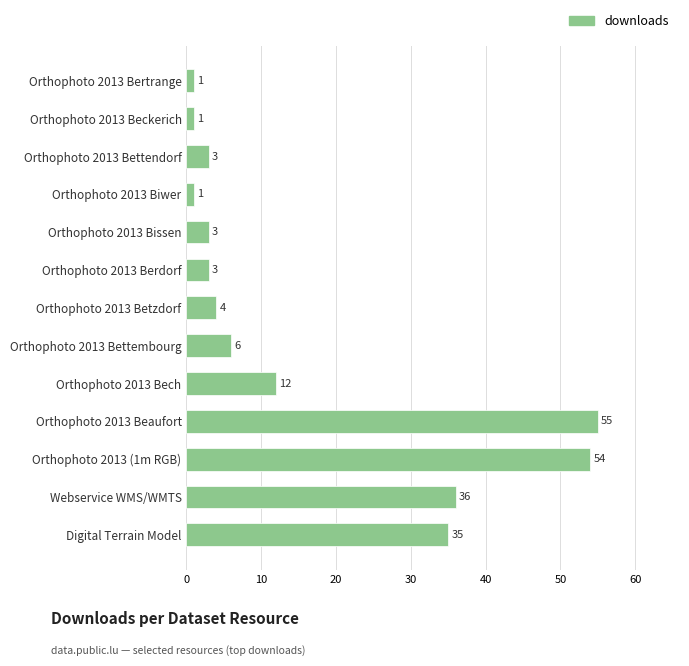

What is the maximum value shown in the chart?

55